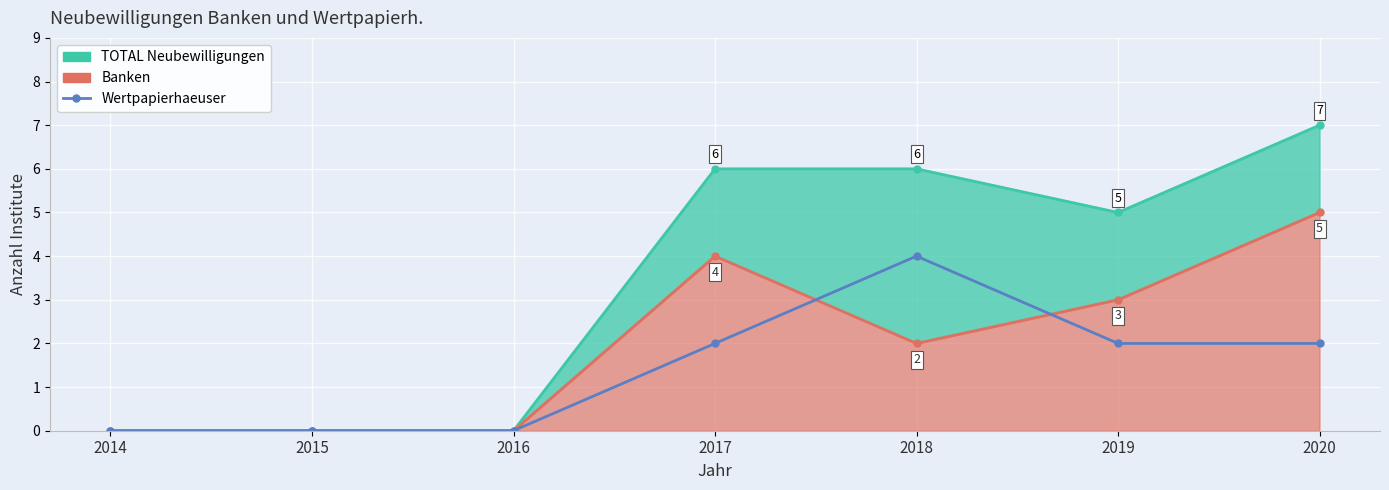

Is it true that the value at 2014 is 0?

True